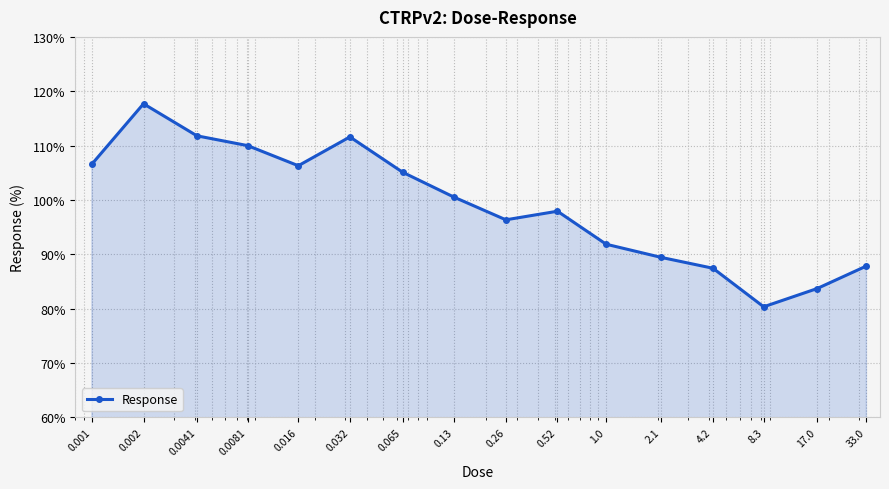

What is the average value?

99.0